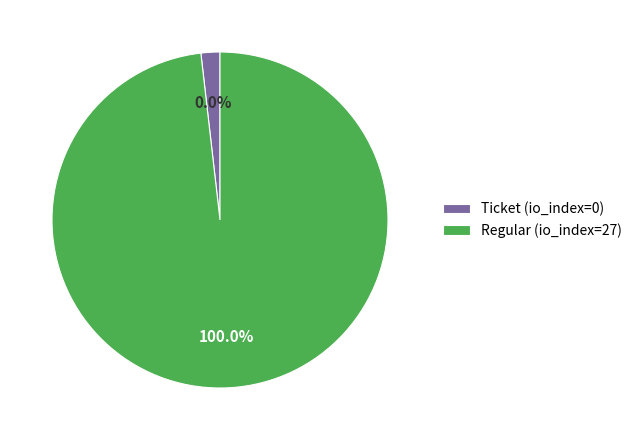

Which category accounts for the majority?

Regular (io_index=27)